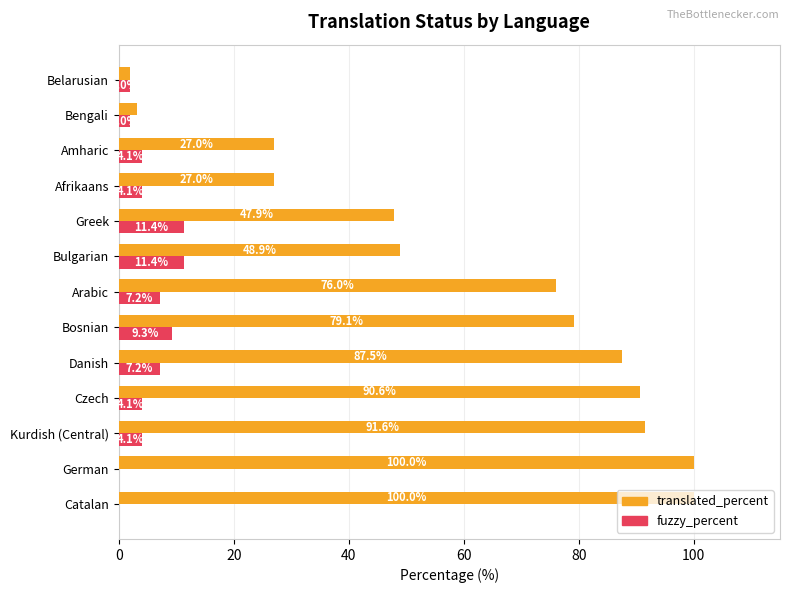

Is it true that translated_percent equals 52.5 at Arabic?

False